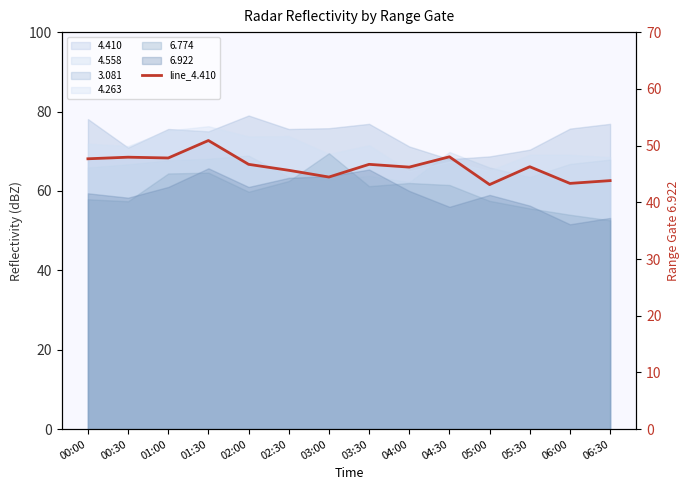

Is it true that the value at 04:30 is 45.2?

False